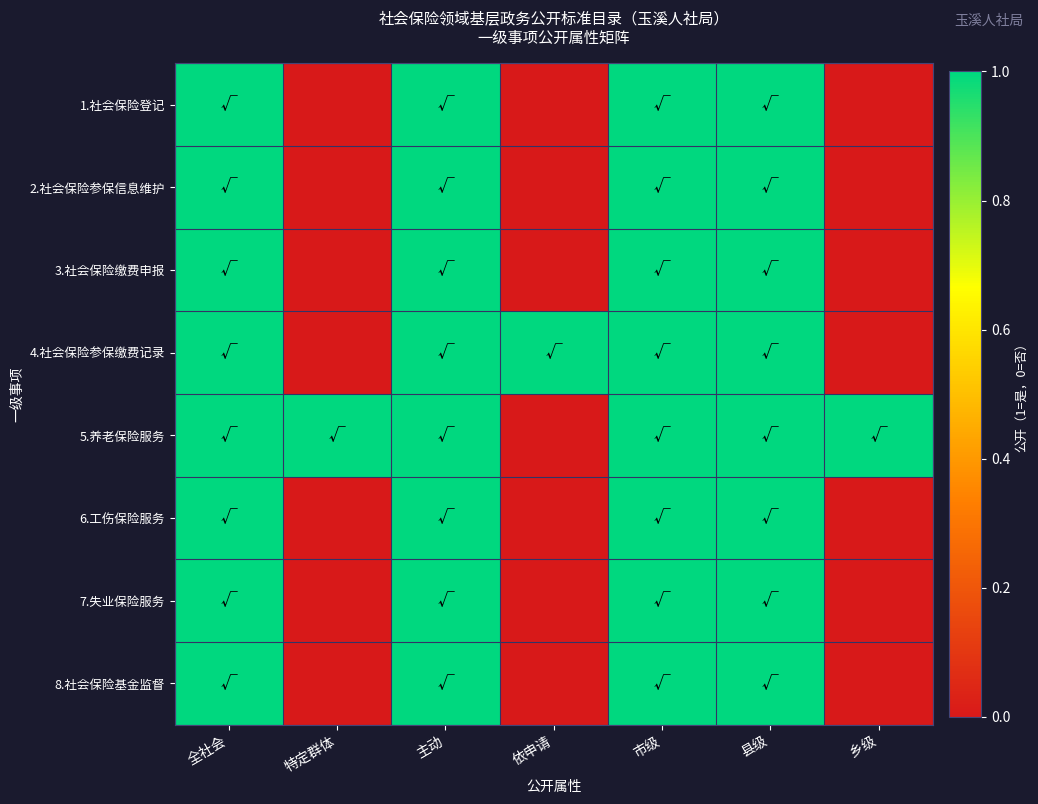

Which label corresponds to the smallest value in the chart?

特定群体